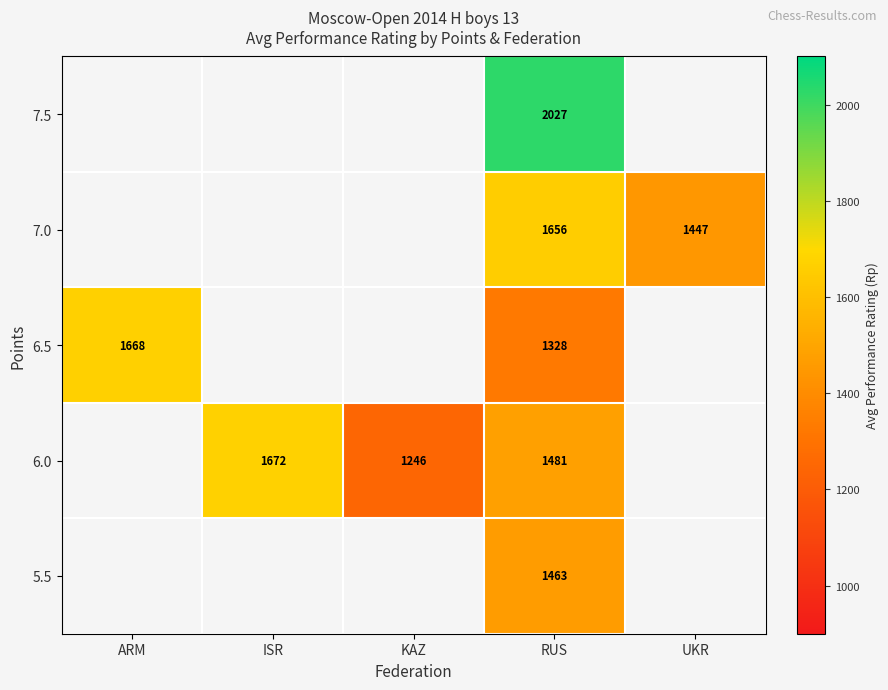

Rank the series at RUS from highest to lowest value.

7.5, 7.0, 6.0, 5.5, 6.5